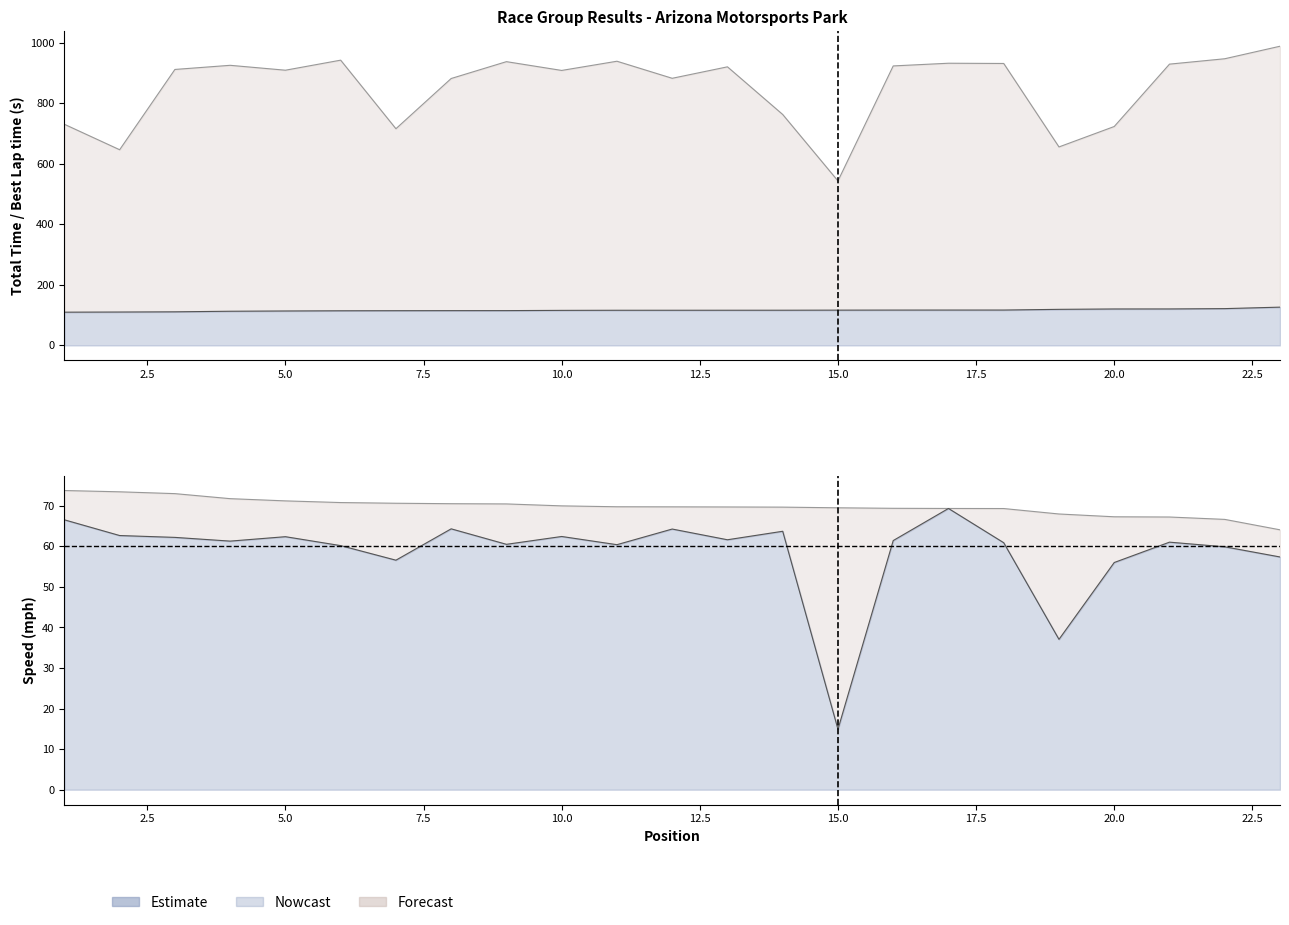

Reading right to left, list all the values displayed in this chart.

Total Time: 23=988.2	22=946.9	21=929.1	20=723.1	19=655.6	18=931.3	17=932.1	16=923.2	15=543.4	14=762.8	13=920.2	12=882.3	11=938.7	10=908.3	9=937.3	8=881.6	7=715.8	6=942.2	5=909.0	4=925.2	3=911.5	2=646.3	1=730.4
Best Lap time: 23=126.4	22=121.6	21=120.5	20=120.4	19=119.2	18=116.9	17=116.8	16=116.8	15=116.6	14=116.3	13=116.2	12=116.2	11=116.1	10=115.8	9=115.0	8=114.9	7=114.7	6=114.4	5=113.8	4=112.9	3=111.0	2=110.3	1=109.8
Best Speed: 23=64.1	22=66.6	21=67.2	20=67.3	19=68.0	18=69.3	17=69.3	16=69.4	15=69.5	14=69.7	13=69.7	12=69.7	11=69.8	10=70.0	9=70.5	8=70.5	7=70.6	6=70.8	5=71.2	4=71.7	3=73.0	2=73.4	1=73.8
Average Speed: 23=57.4	22=59.9	21=61.0	20=56.0	19=37.1	18=60.9	17=69.3	16=61.4	15=14.9	14=63.7	13=61.6	12=64.3	11=60.4	10=62.4	9=60.5	8=64.3	7=56.6	6=60.2	5=62.4	4=61.3	3=62.2	2=62.7	1=66.5